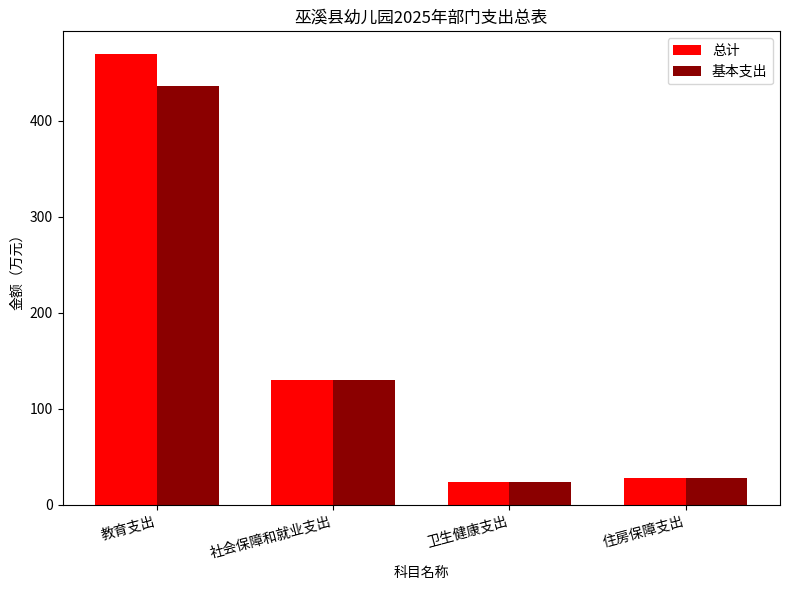

At how many categories does at least one series exceed 104?

2